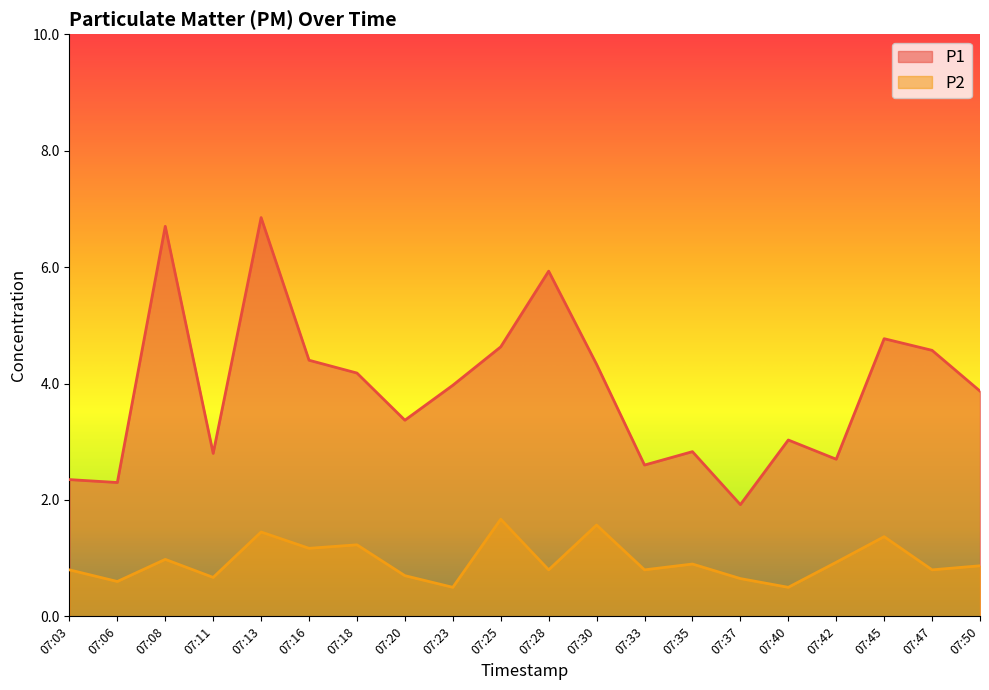

How many values in the P1 series are below 3?

7